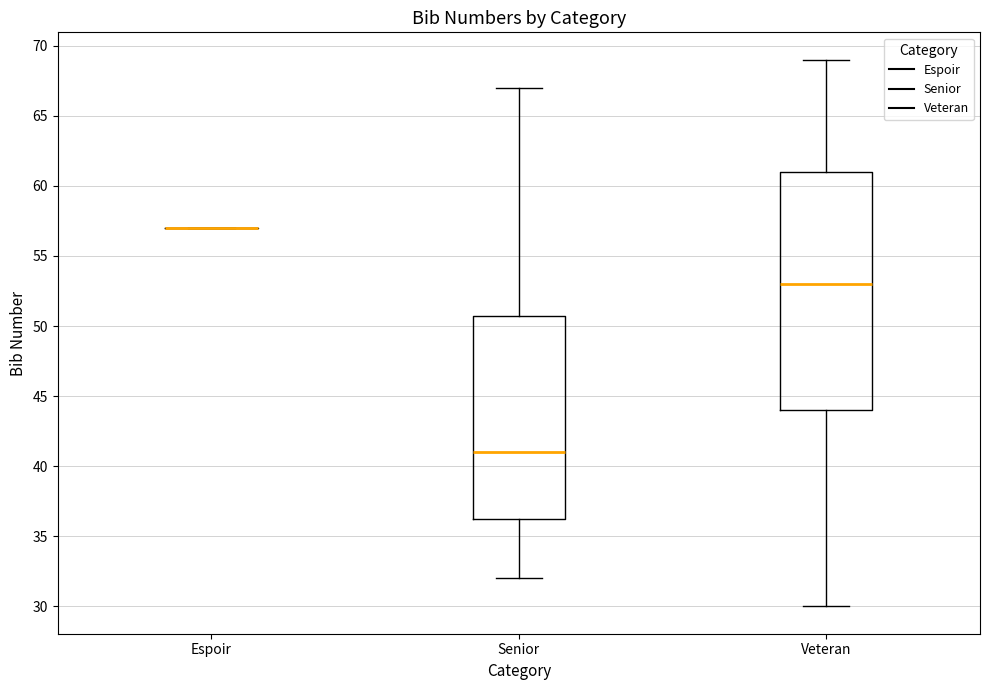

Reading left to right, transcribe this box plot: for each box, give where its median line is, the range the box spans, and where its two whiskers end, as read against the y-axis. The values are not printed on the chart, so give them approximately, as read against the axis.

Espoir: box collapsed to a line at 57.0, whiskers 57.0 to 57.0
Senior: median 41.0, box 36.5 to 51.0, whiskers 32.0 to 67.0
Veteran: median 53.0, box 44.0 to 61.0, whiskers 30.0 to 69.0